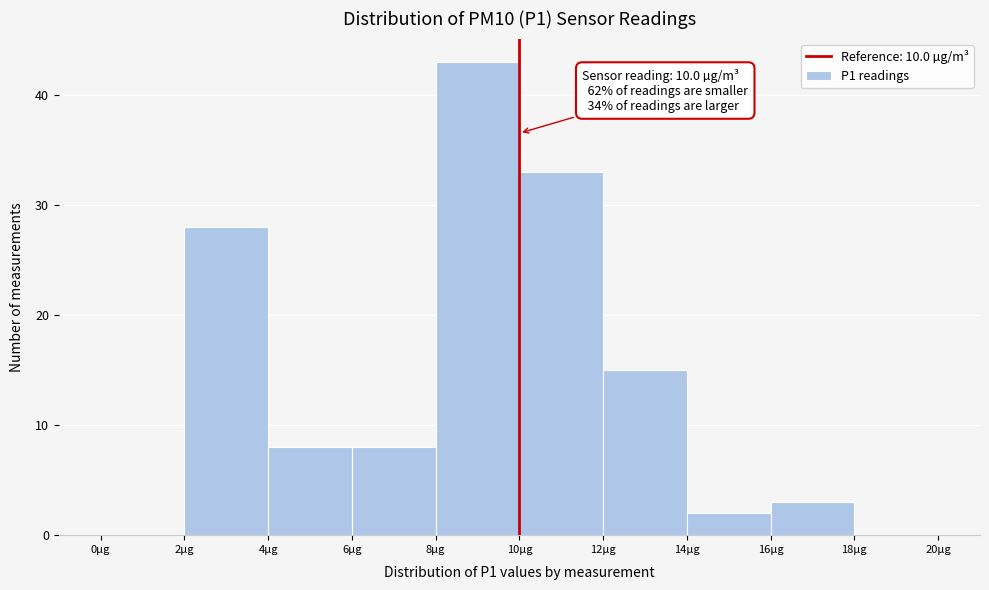

Over which range of the x-axis is the bar tallest?

8 to 10